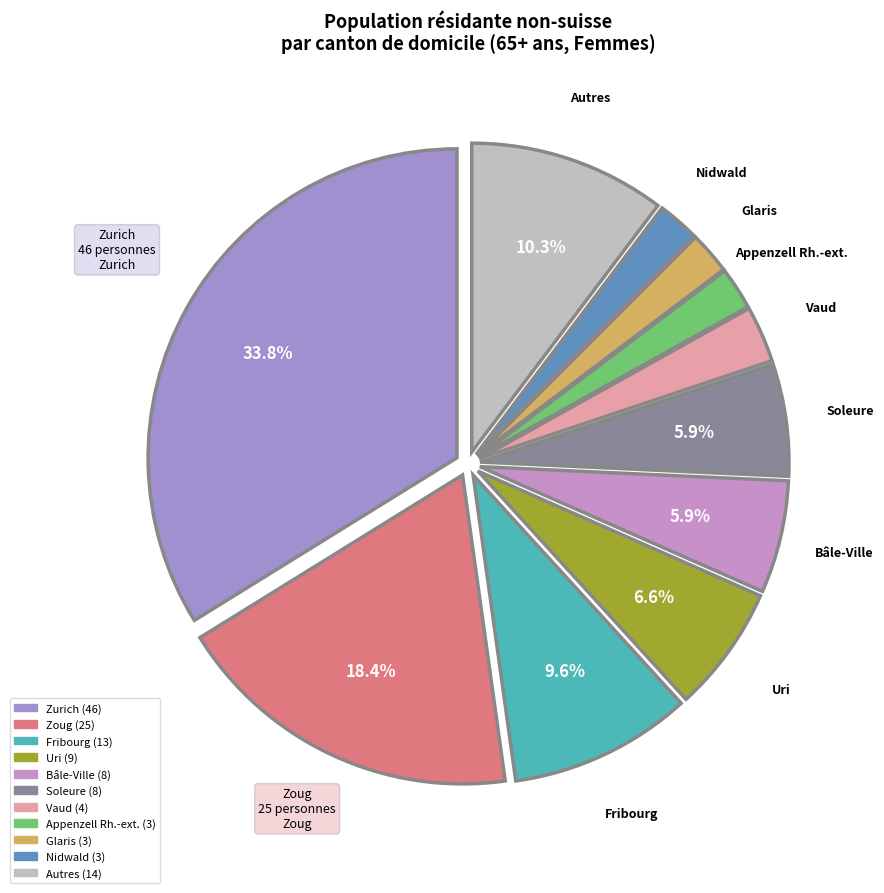

Is there any slice that represents more than half of the pie?

No